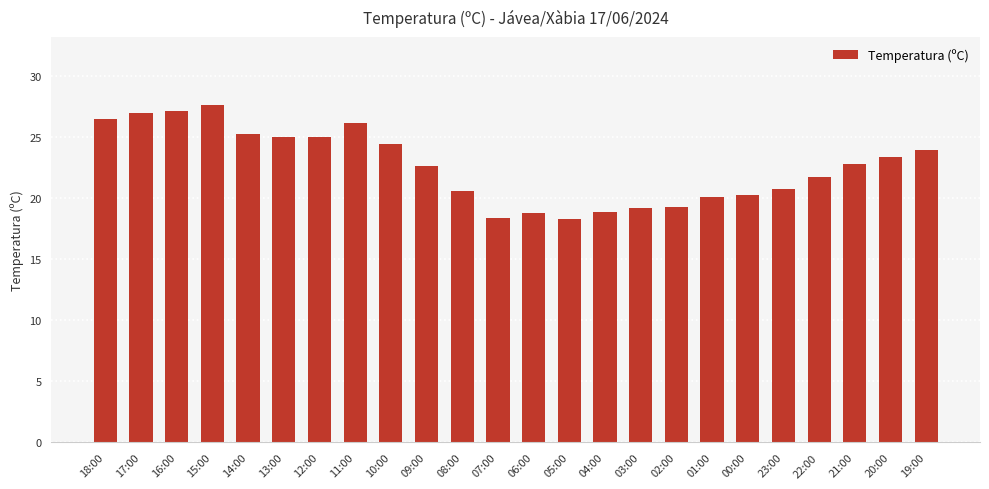

What is the ratio of the value at 11:00 to the value at 08:00?

1.3